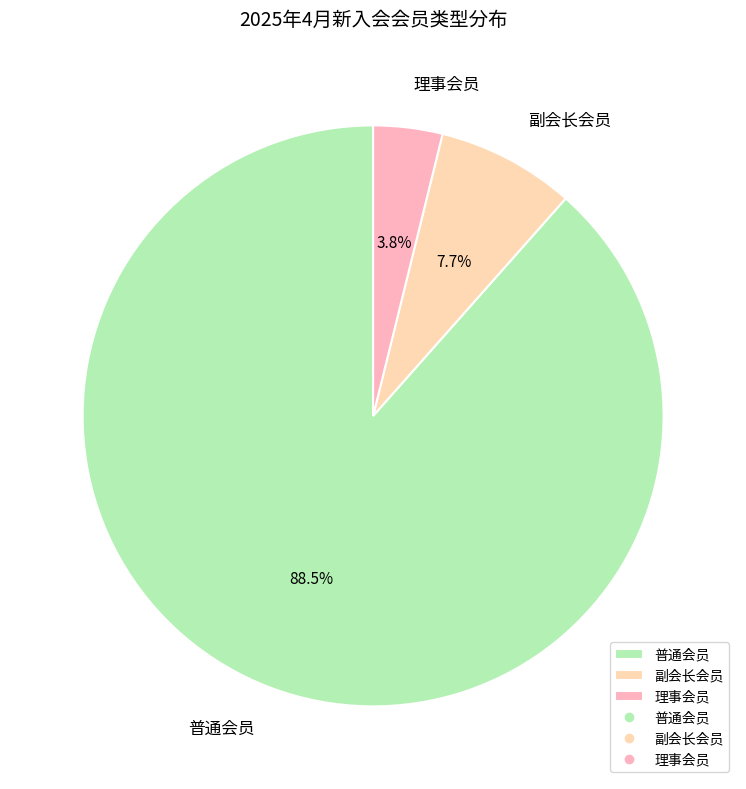

What is the smallest slice in the pie chart?

理事会员